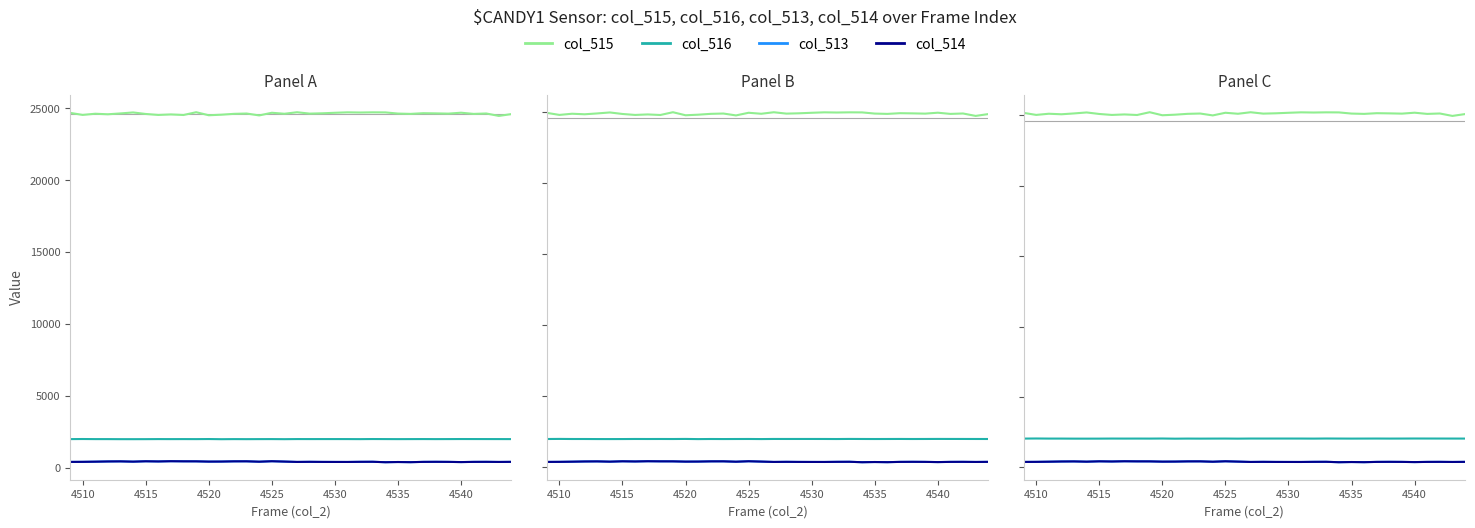

What is the sum of all col_516 values?

73559.3